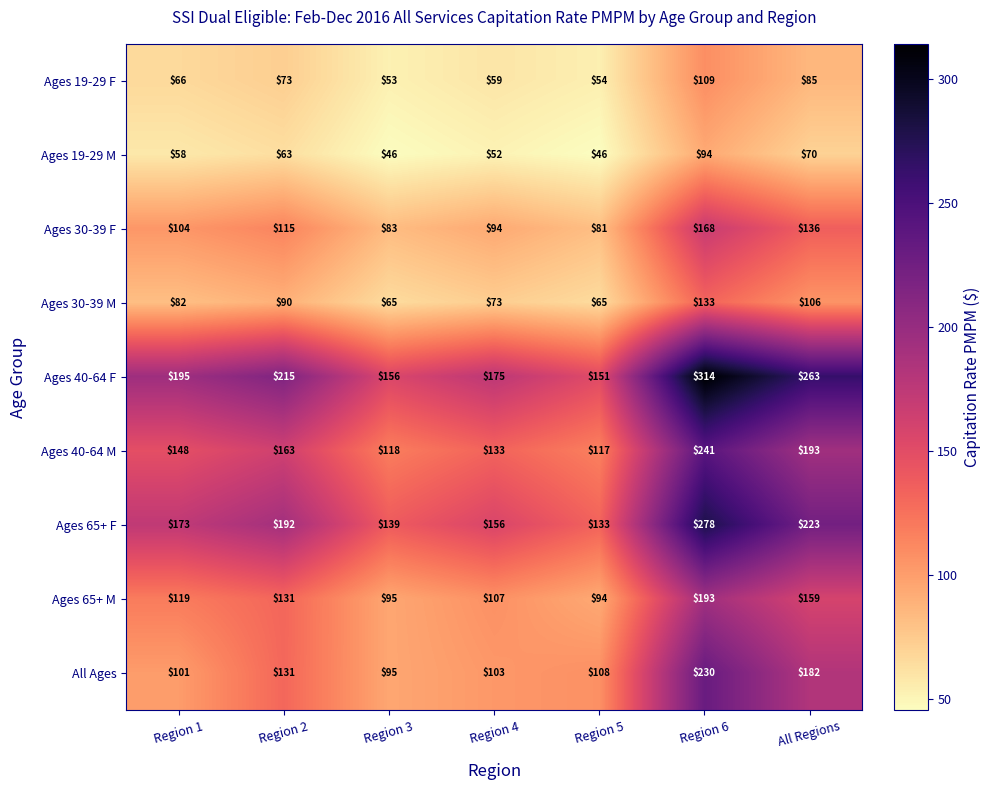

The Ages 65+ M series shows 26 at Region 4. True or false?

False